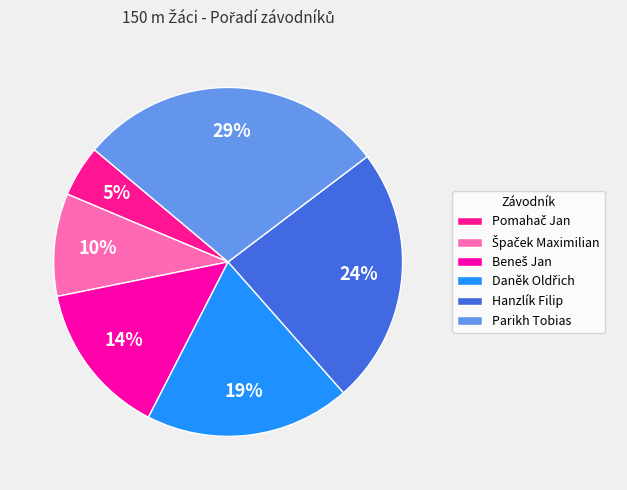

Which slice is the smallest?

Pomahač Jan